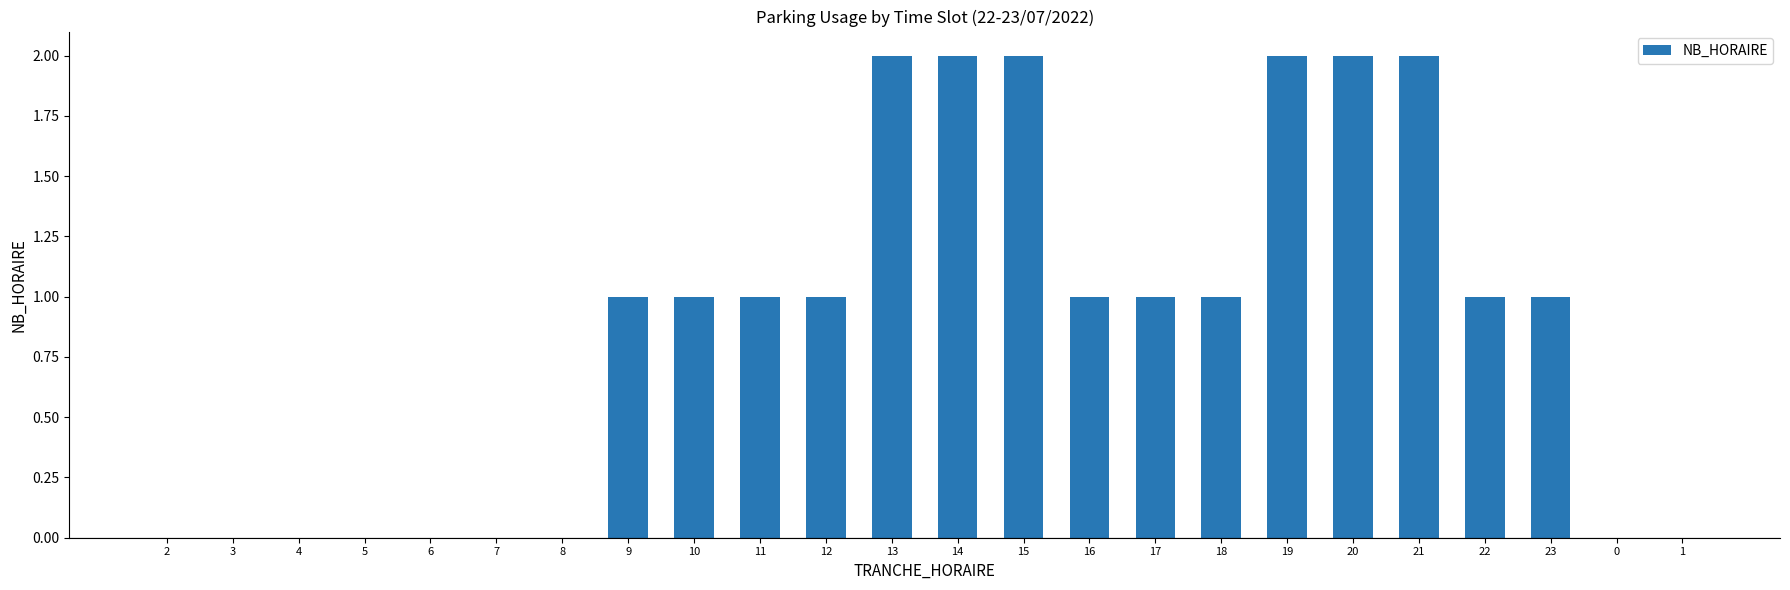

The chart shows a value of 1 at 3. True or false?

False